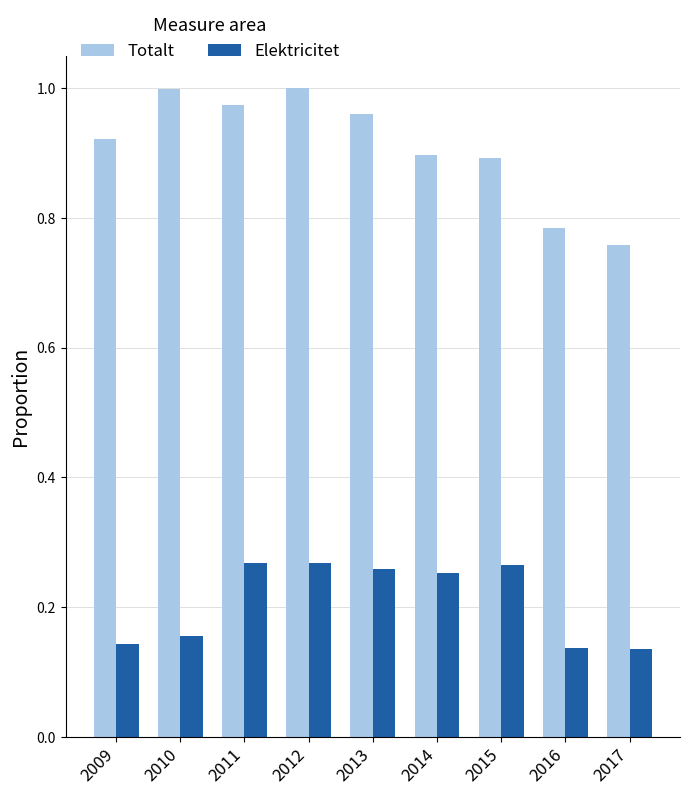

Is the value of Elektricitet at 2010 greater than the value of Totalt at 2014?

No